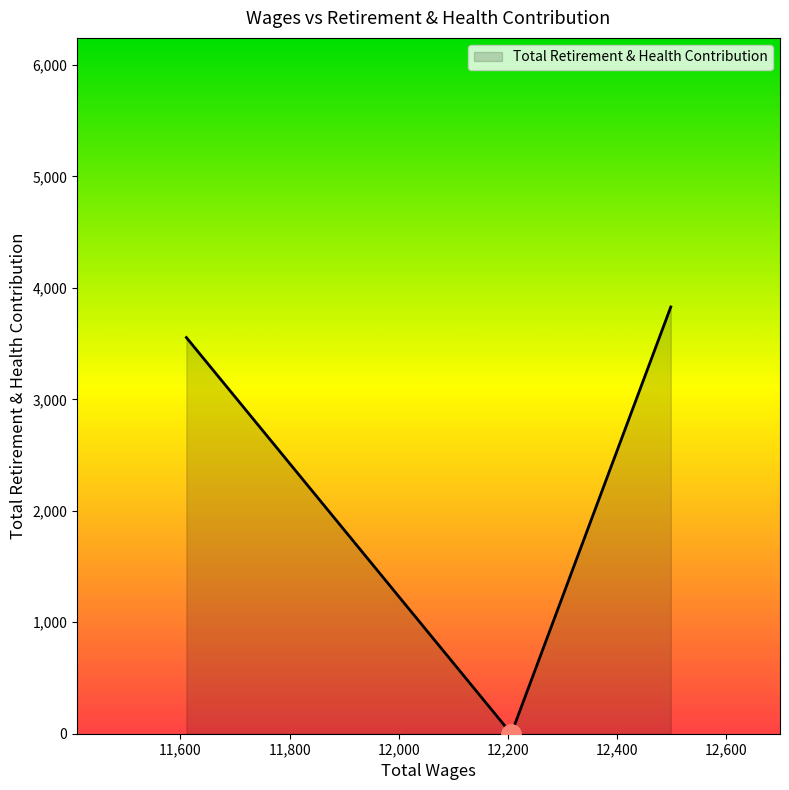

How many positive values are there?

2